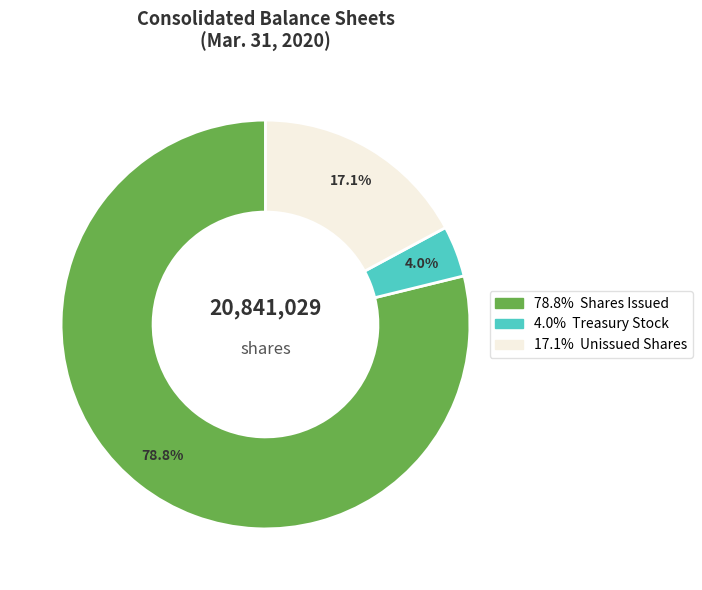

Is there any slice that represents more than half of the pie?

Yes